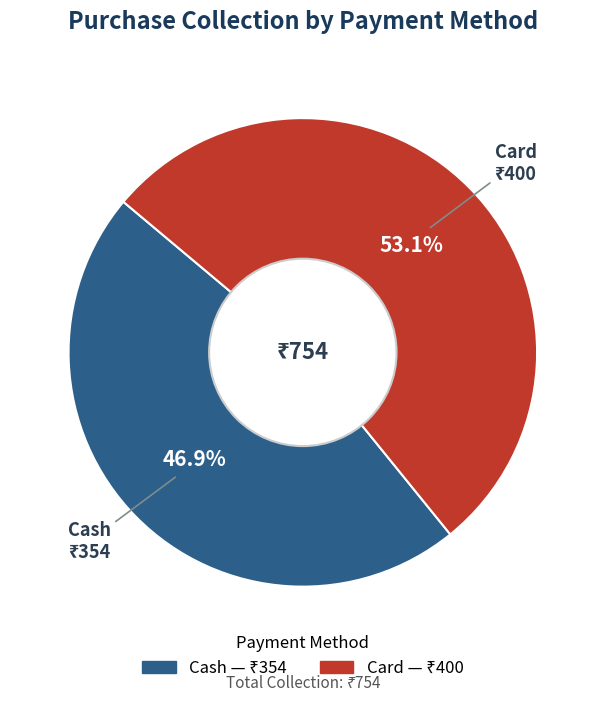

To the nearest percent, what is the average slice percentage?

50%